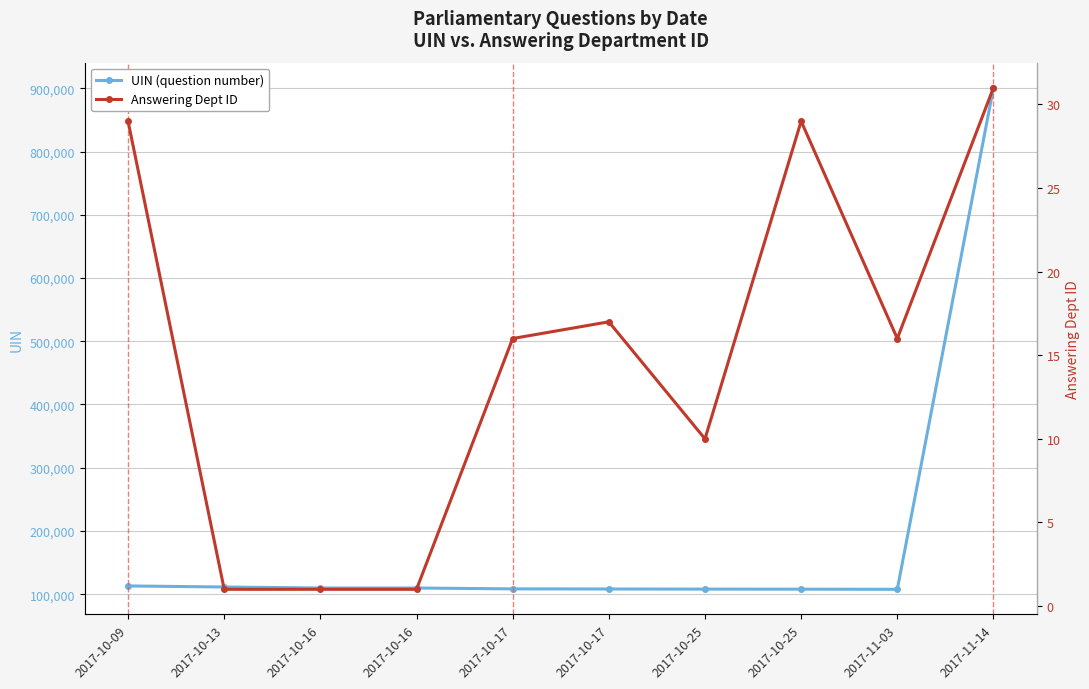

What is the smallest value displayed?

1